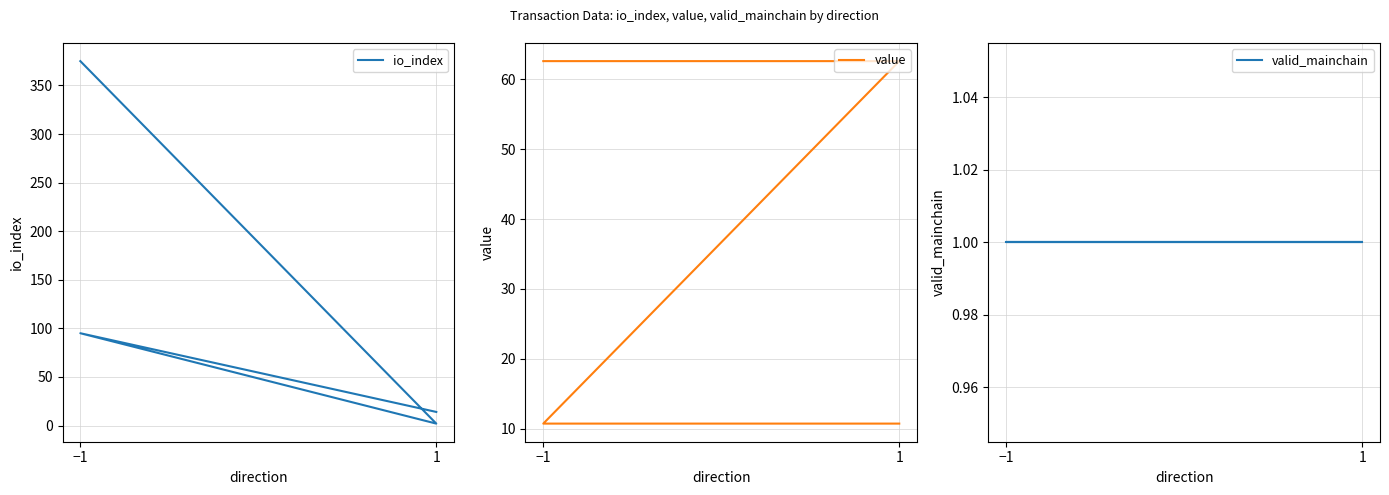

What is the label of the 3rd point from the right?

1